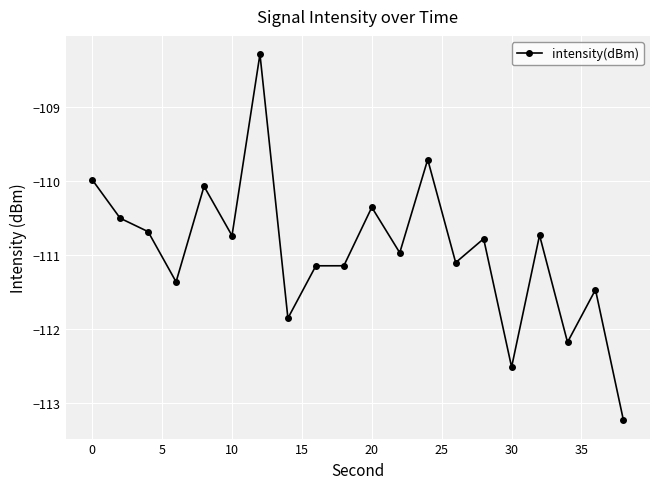

Reading left to right, transcribe all the data shown in this chart.

-110.0	-110.5	-110.7	-111.4	-110.1	-110.7	-108.3	-111.9	-111.1	-111.1	-110.4	-111.0	-109.7	-111.1	-110.8	-112.5	-110.7	-112.2	-111.5	-113.2